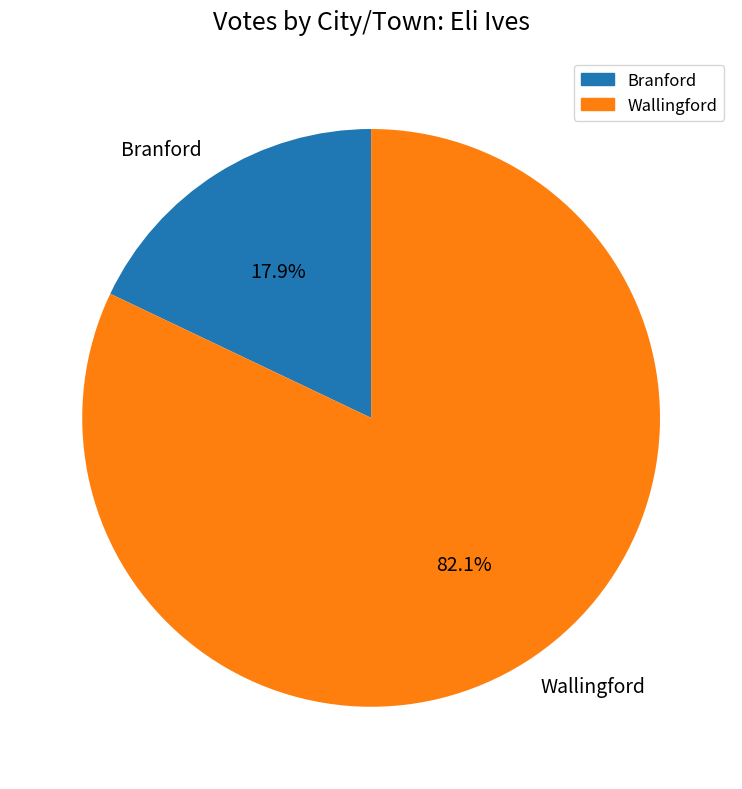

Count the number of slices in the pie.

2